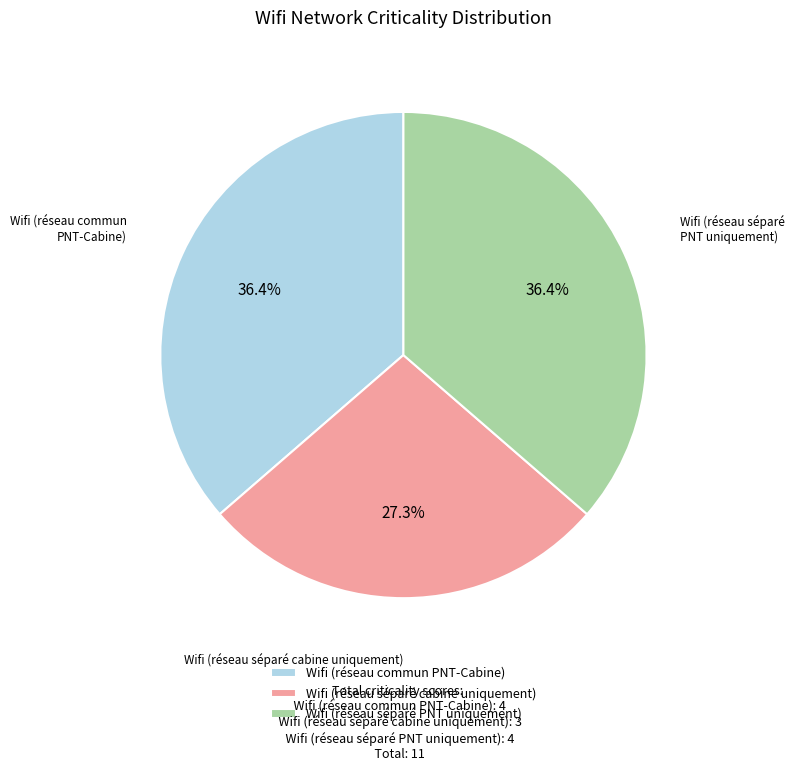

Combined, do Wifi (réseau commun PNT-Cabine) and Wifi (réseau séparé cabine uniquement) account for over 50%?

Yes